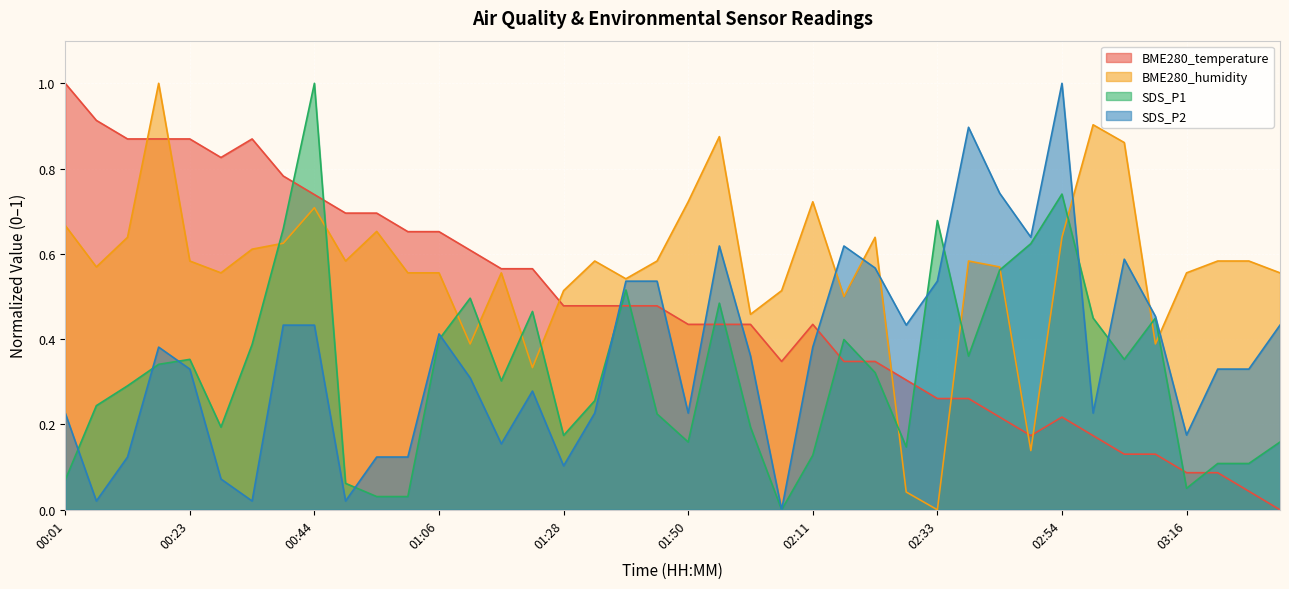

True or false: SDS_P1 has more than 0 interior local peaks.

True